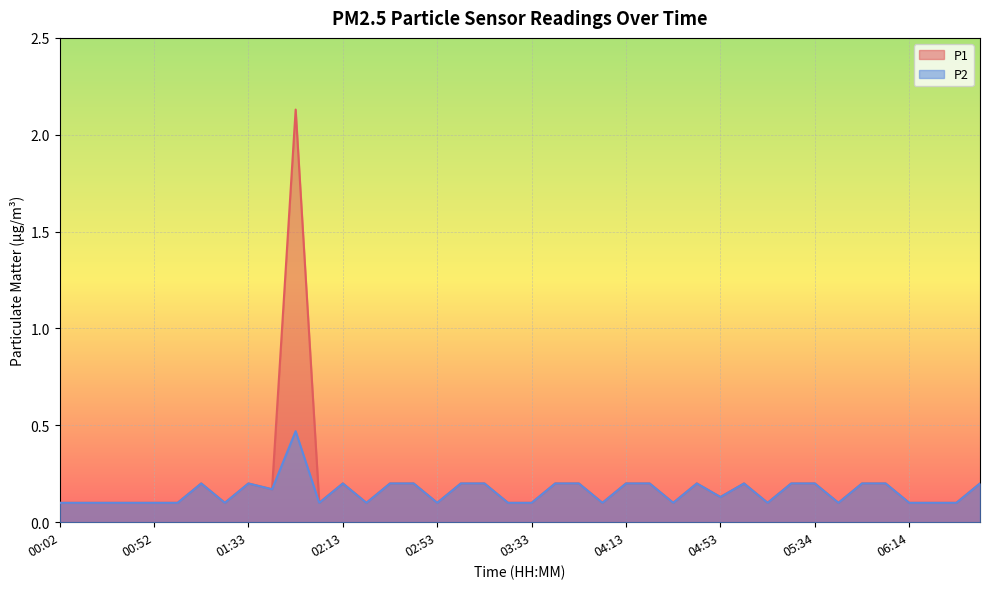

At how many categories does at least one series exceed 0?

40